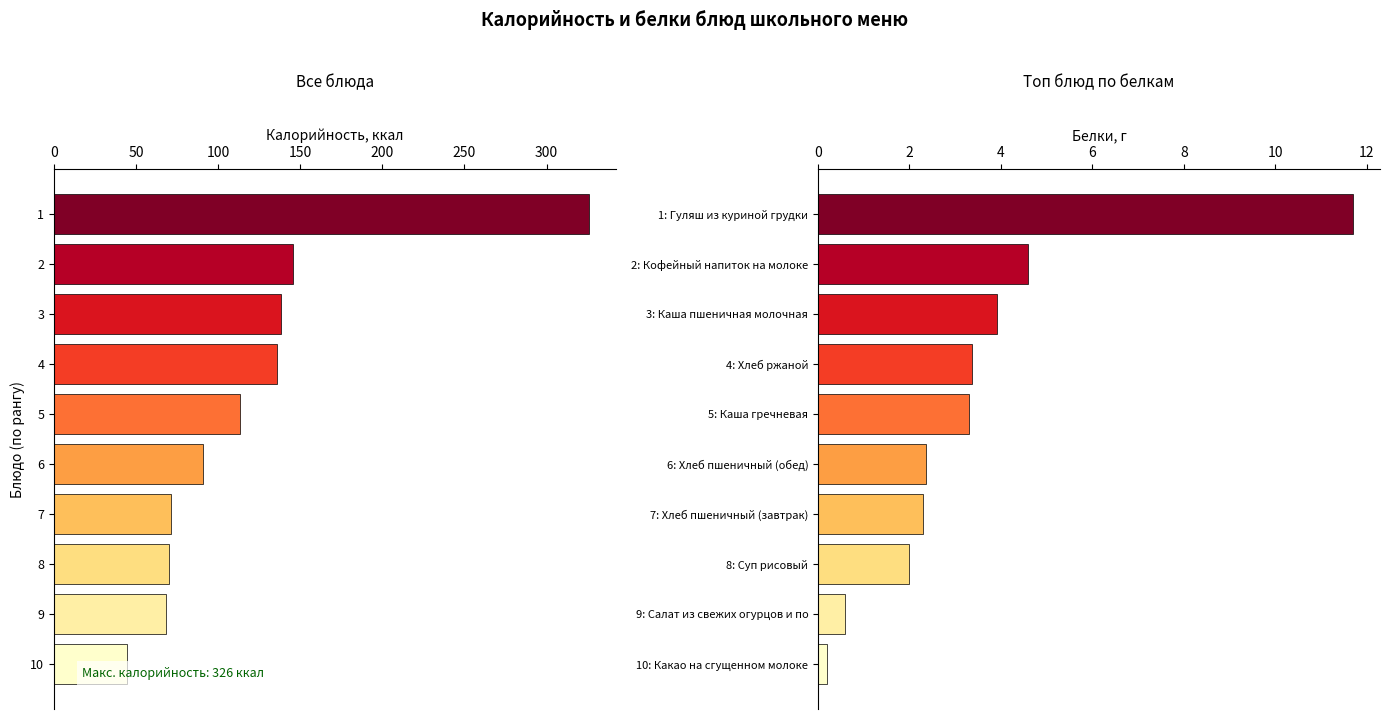

Reading left to right, list all the values displayed in this chart.

Калорийность: 326.0	145.3	137.9	136.0	113.3	90.8	71.4	70.1	68.0	44.5
Белки: 11.7	4.6	3.9	3.4	3.3	2.4	2.3	2.0	0.6	0.2